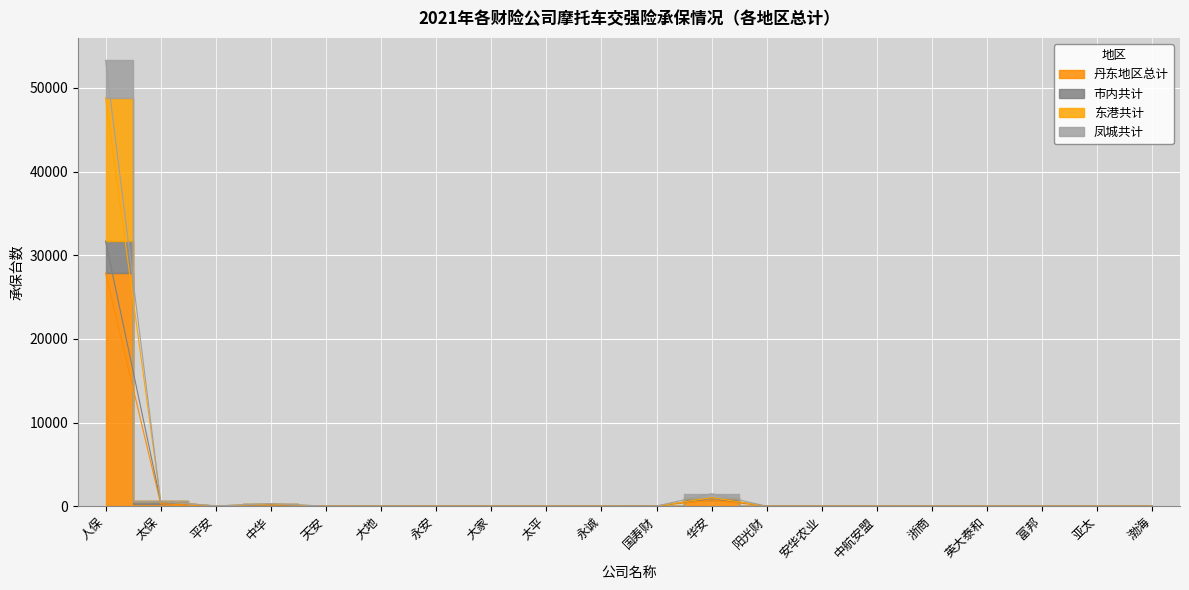

The 东港共计 series shows 16791 at 太平. True or false?

False